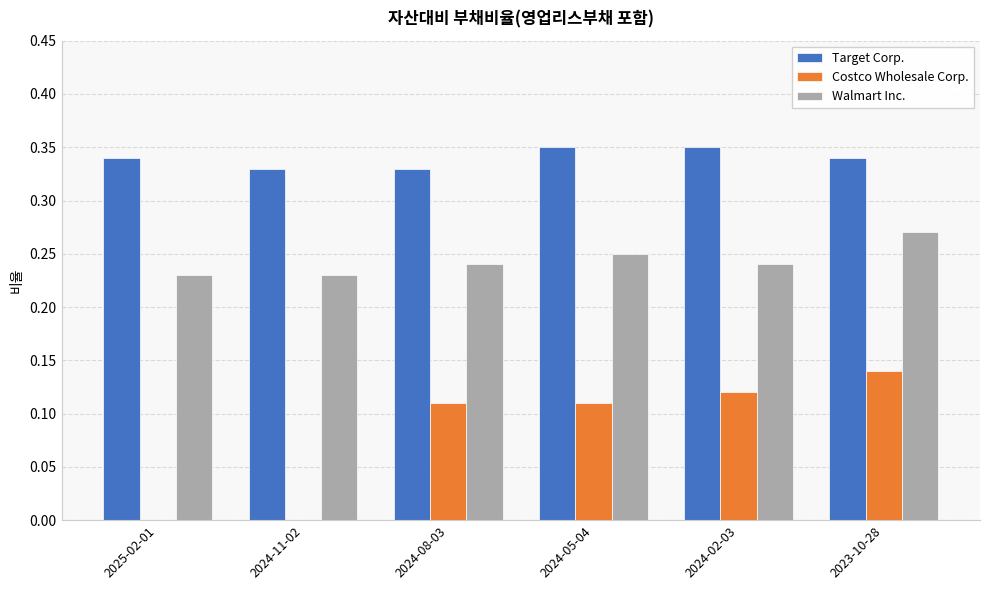

Between 2024-11-02 and 2024-02-03, which series saw the biggest shift?

Costco Wholesale Corp.